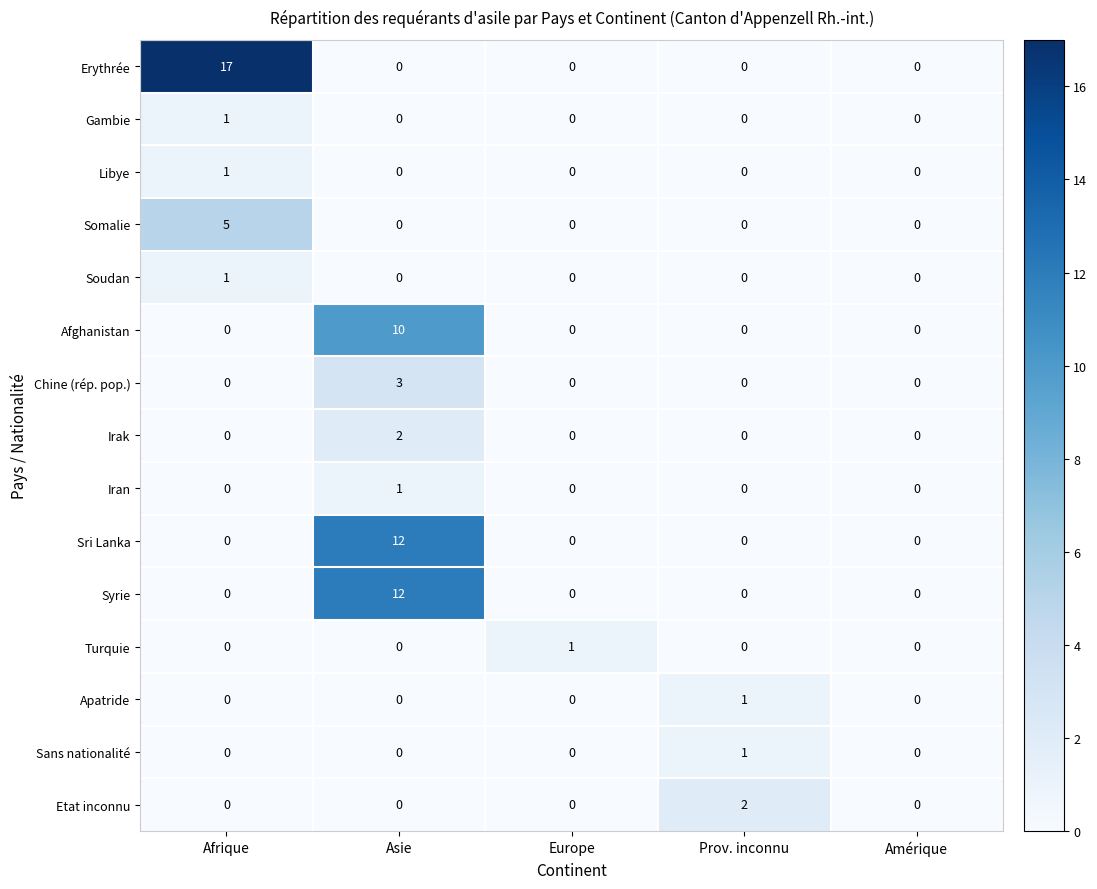

The Iran series shows 0 at Amérique. True or false?

True